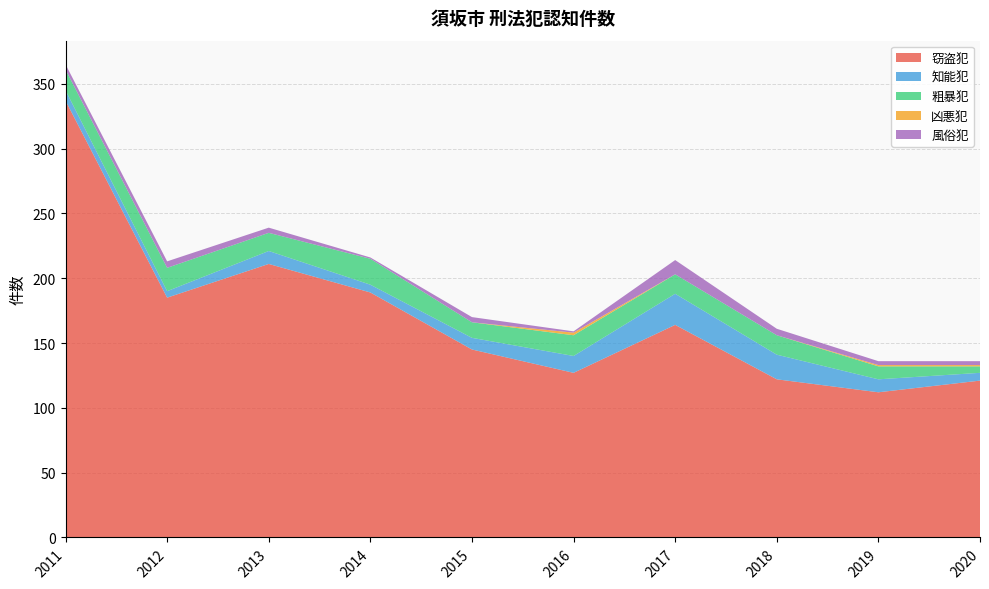

Reading left to right, extract all data points from this chart.

窃盗犯: 2011=337	2012=185	2013=211	2014=189	2015=145	2016=127	2017=164	2018=122	2019=112	2020=121
知能犯: 2011=8	2012=5	2013=10	2014=6	2015=9	2016=13	2017=24	2018=19	2019=10	2020=6
粗暴犯: 2011=16	2012=18	2013=14	2014=20	2015=12	2016=16	2017=15	2018=15	2019=10	2020=5
凶悪犯: 2011=0	2012=0	2013=0	2014=0	2015=0	2016=2	2017=0	2018=0	2019=1	2020=1
風俗犯: 2011=4	2012=5	2013=4	2014=1	2015=4	2016=1	2017=11	2018=5	2019=3	2020=3